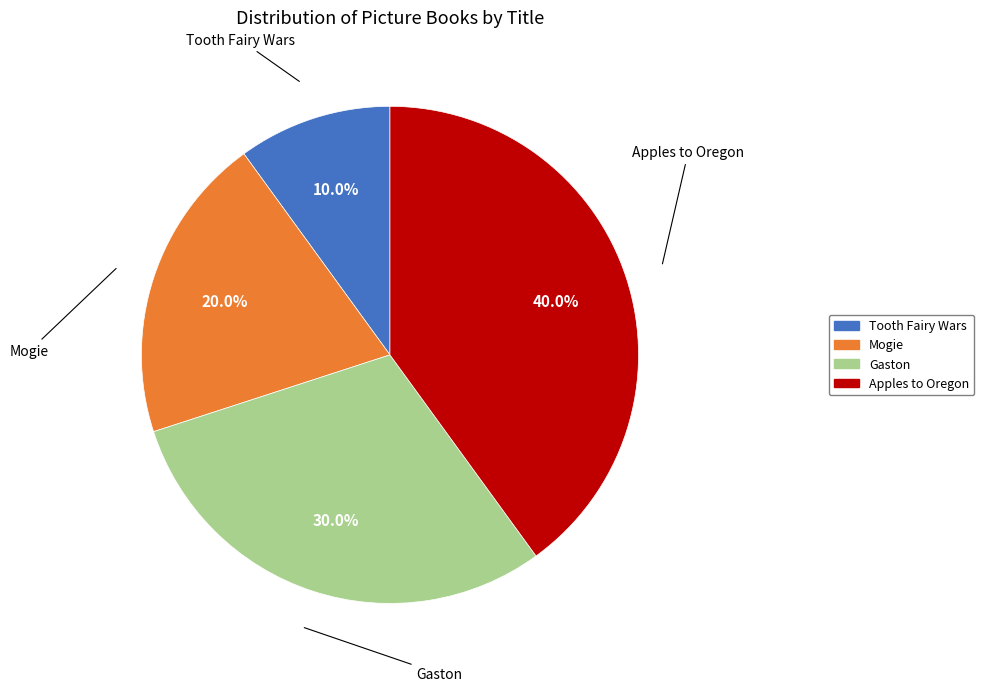

Approximately how many times larger is the value at Mogie compared to Tooth Fairy Wars?

2.0